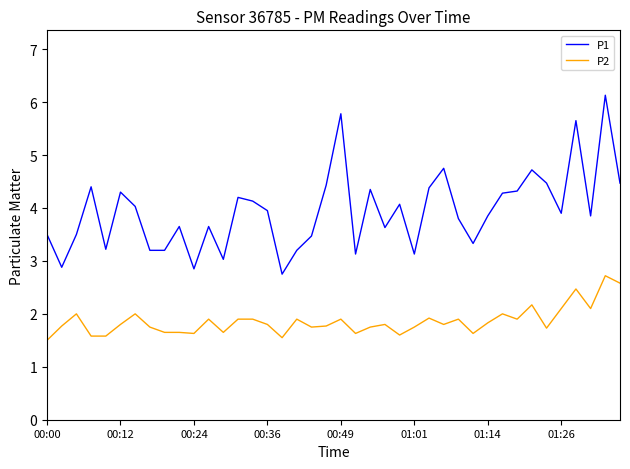

What is the difference between the maximum and minimum values in the P1 series?

3.4